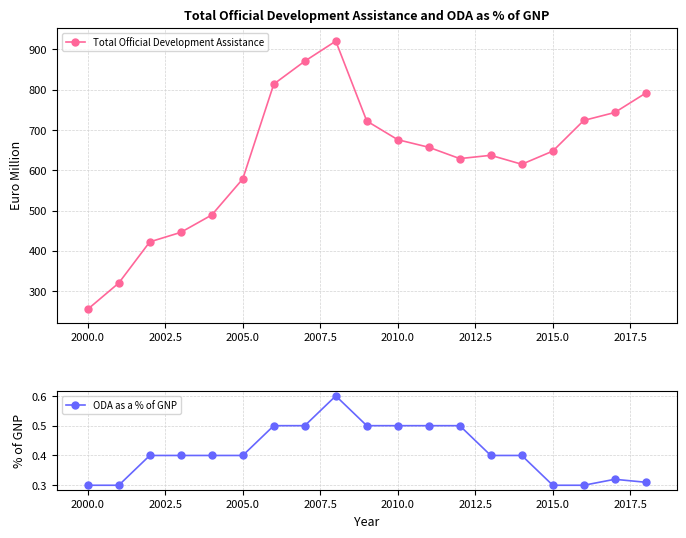

The value of ODA as a % of GNP at 2010.0 is 0.3. True or false?

False